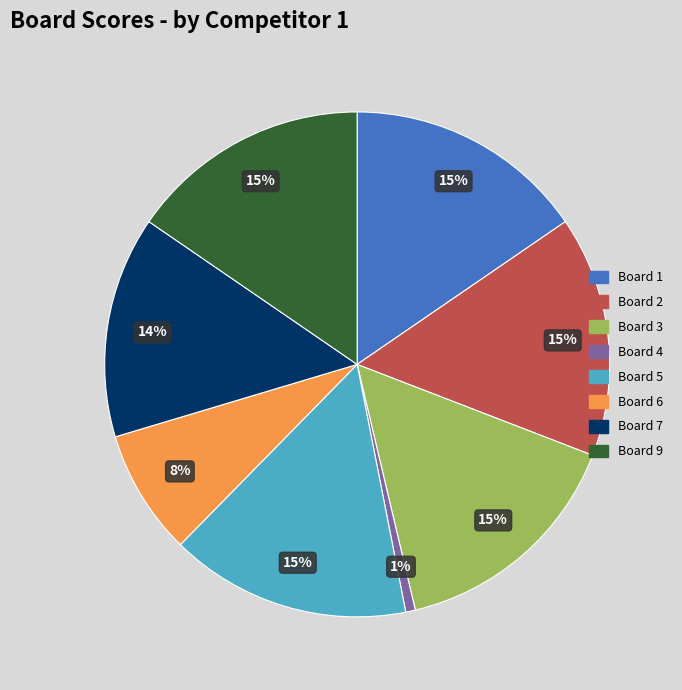

Does any single category account for the majority?

No